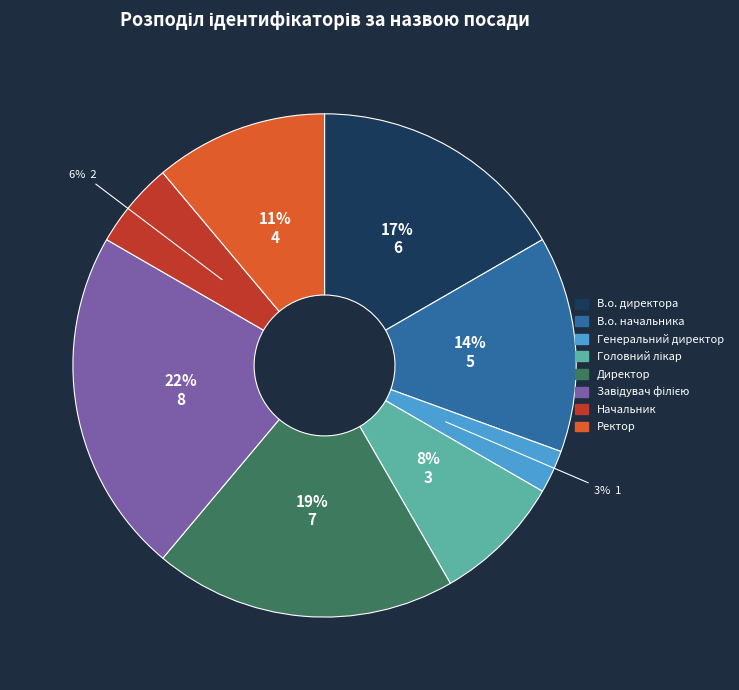

Combined, do Начальник and В.о. начальника account for over 50%?

No